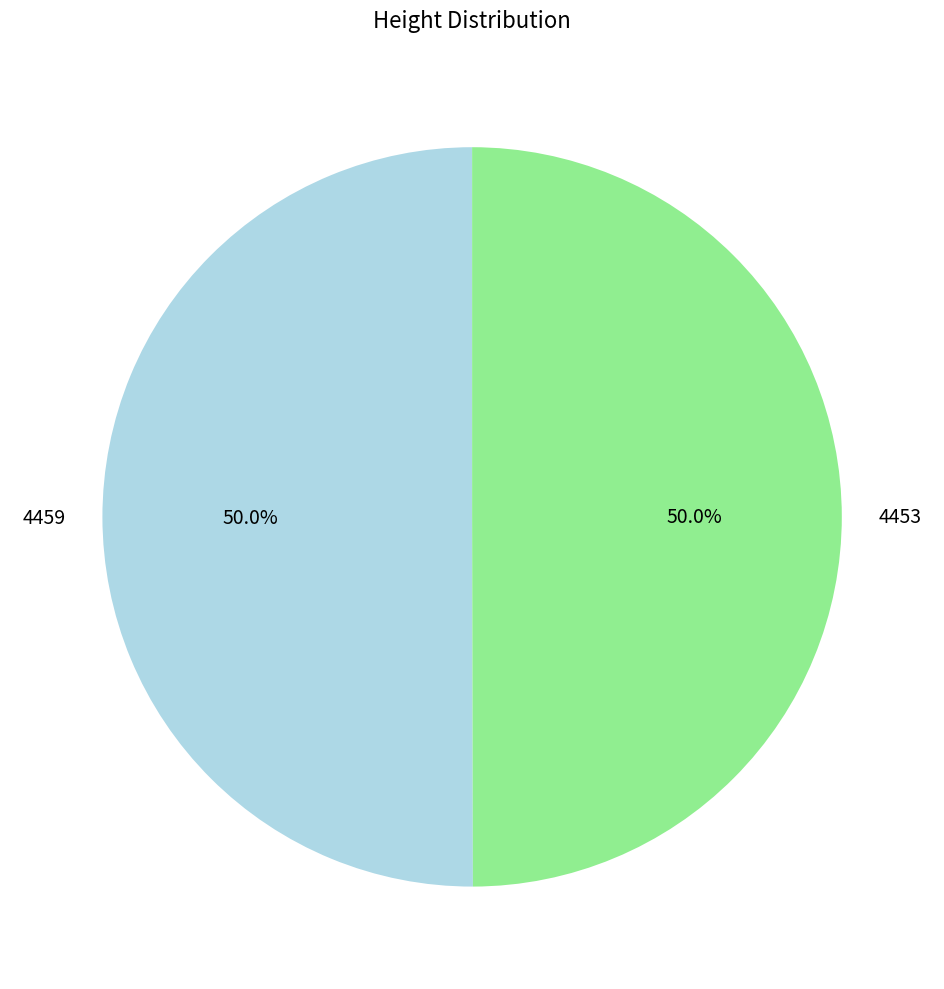

Is the sum of 4453 and 4459 greater than half?

Yes